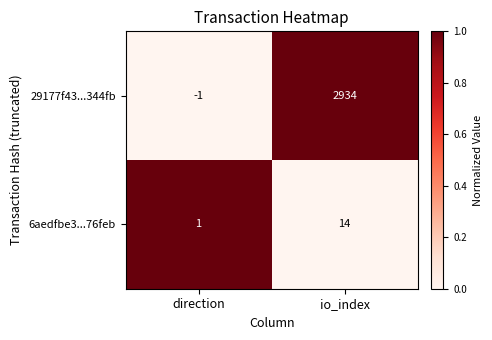

Count the number of data series in this chart.

2